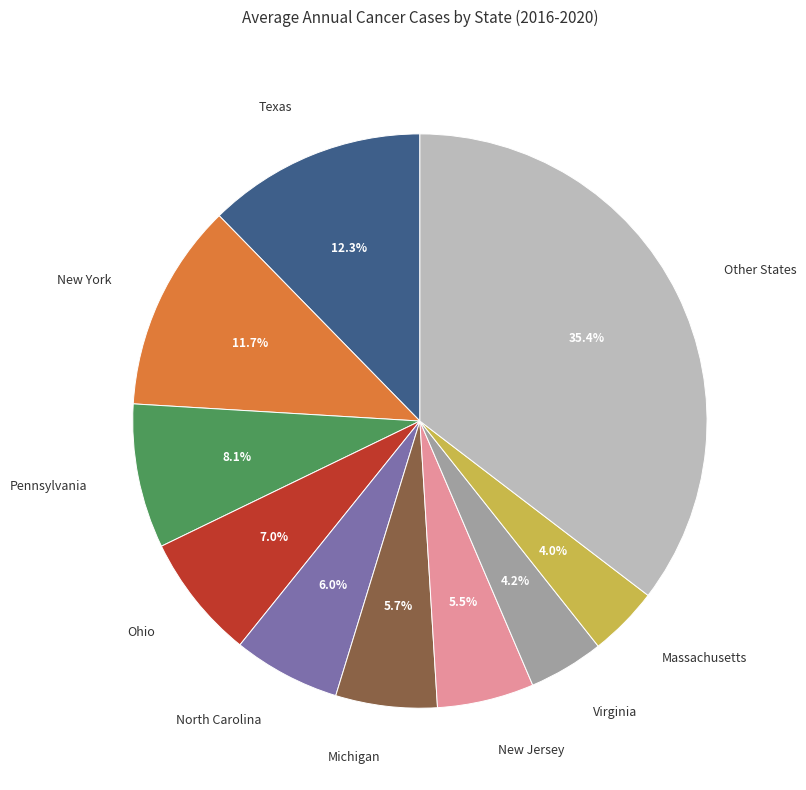

What is the largest slice in the pie chart?

Other States